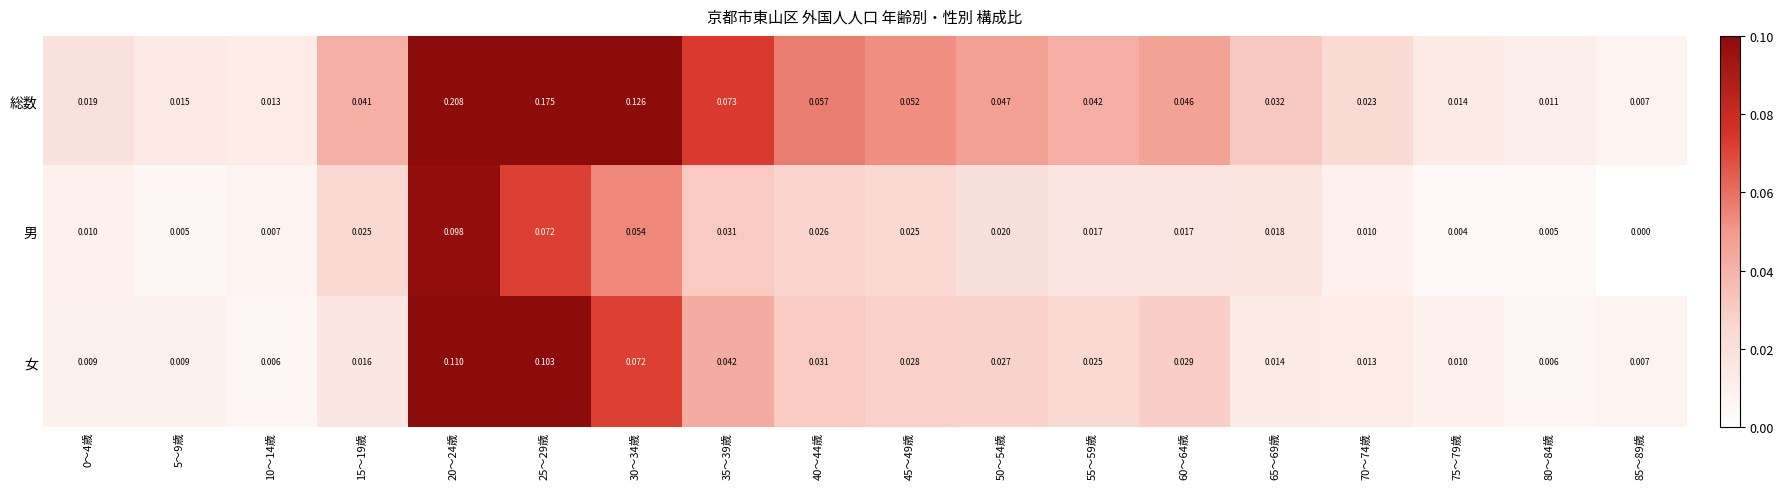

List the series in order of their peak value, lowest first.

男, 女, 総数